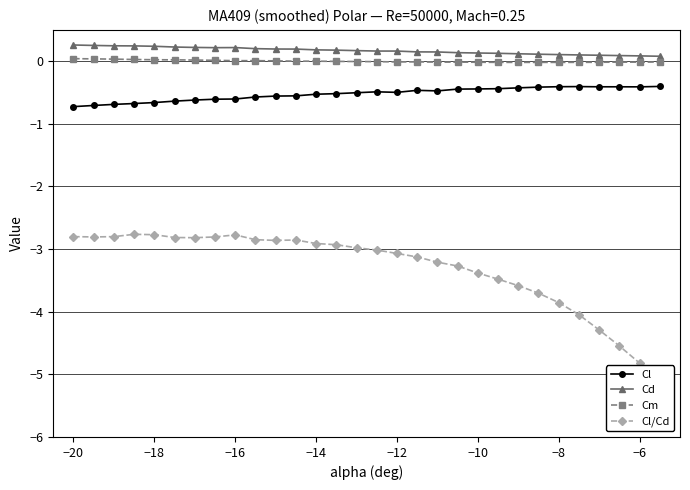

True or false: Cm and Cd cross at least once.

False